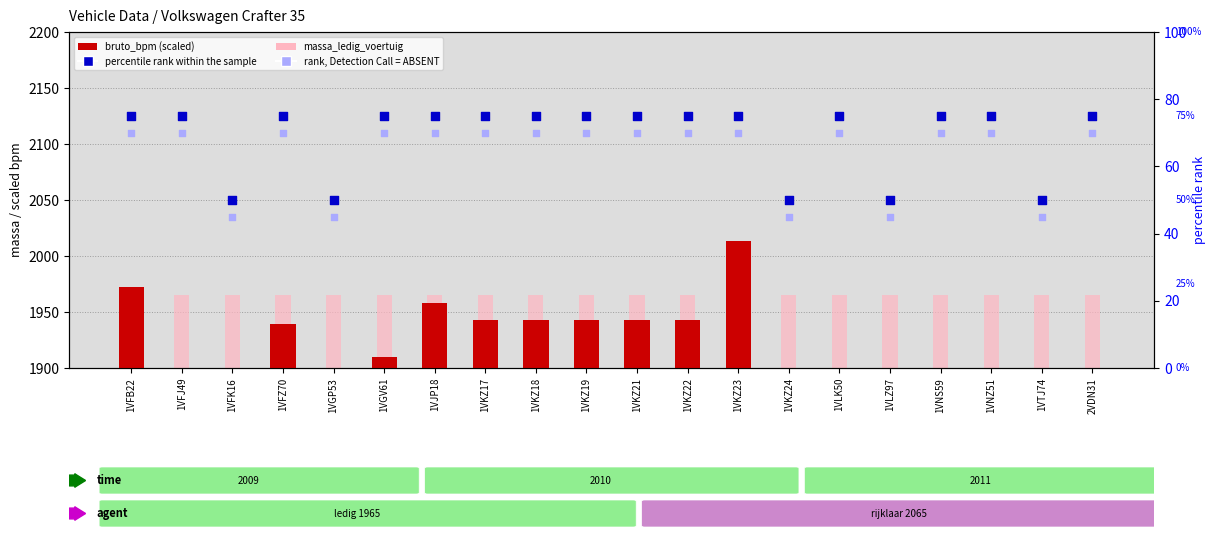

Which series has the widest spread of Y values?

bruto_bpm